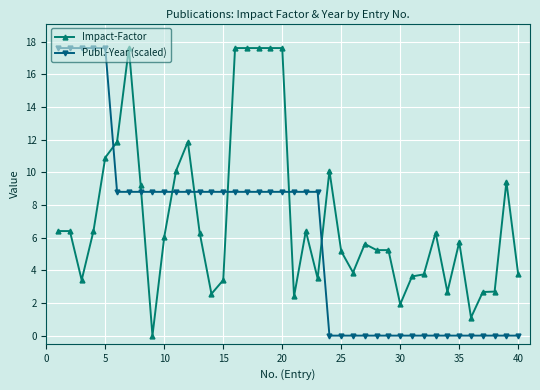

Reading left to right, transcribe all the data shown in this chart.

Impact-Factor: 6.4	6.4	3.4	6.4	10.9	11.9	17.6	9.2	0.0	6.0	10.1	11.9	6.3	2.6	3.4	17.6	17.6	17.6	17.6	17.6	2.4	6.4	3.5	10.1	5.2	3.9	5.6	5.2	5.2	1.9	3.6	3.7	6.3	2.7	5.7	1.1	2.7	2.7	9.4	3.7
Publ.-Year (scaled): 17.6	17.6	17.6	17.6	17.6	8.8	8.8	8.8	8.8	8.8	8.8	8.8	8.8	8.8	8.8	8.8	8.8	8.8	8.8	8.8	8.8	8.8	8.8	0.0	0.0	0.0	0.0	0.0	0.0	0.0	0.0	0.0	0.0	0.0	0.0	0.0	0.0	0.0	0.0	0.0